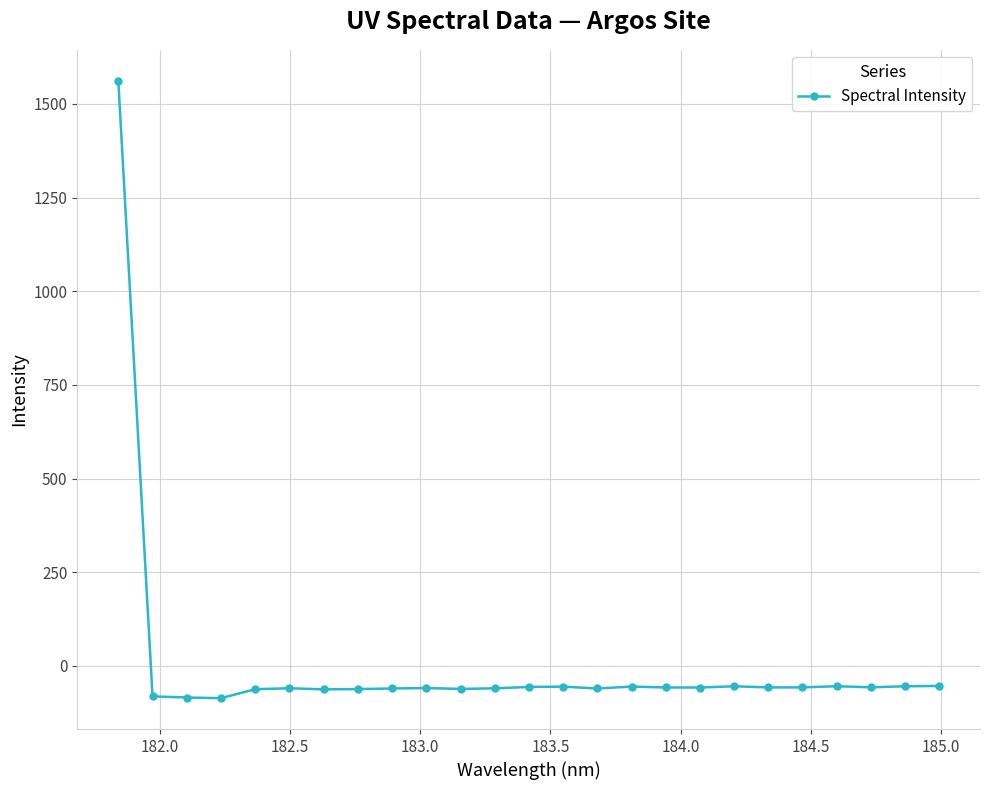

True or false: there are more than 2 points higher than both neighbors.

True